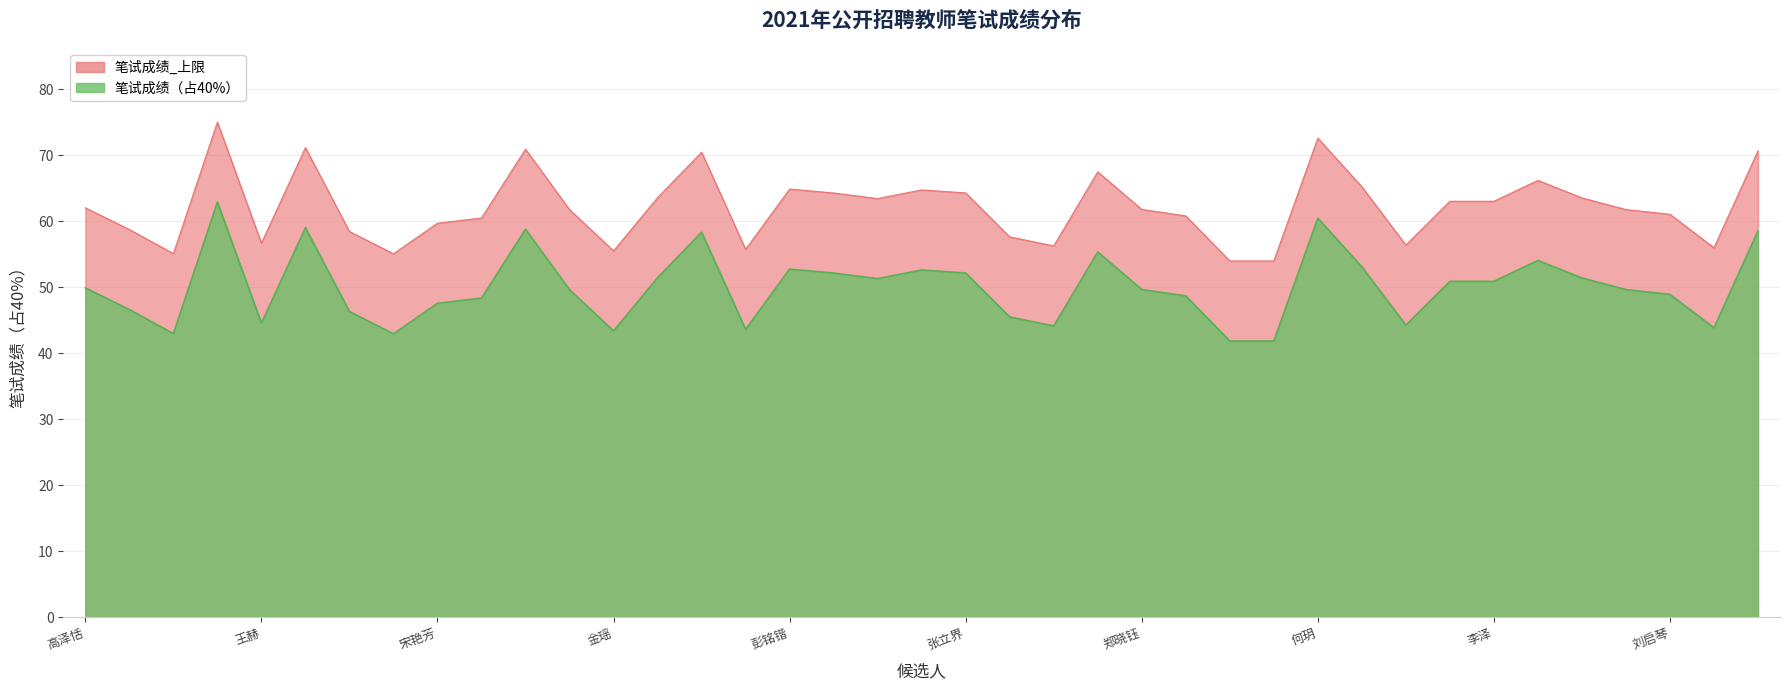

The value at 宋艳芳 is 59.7. True or false?

True